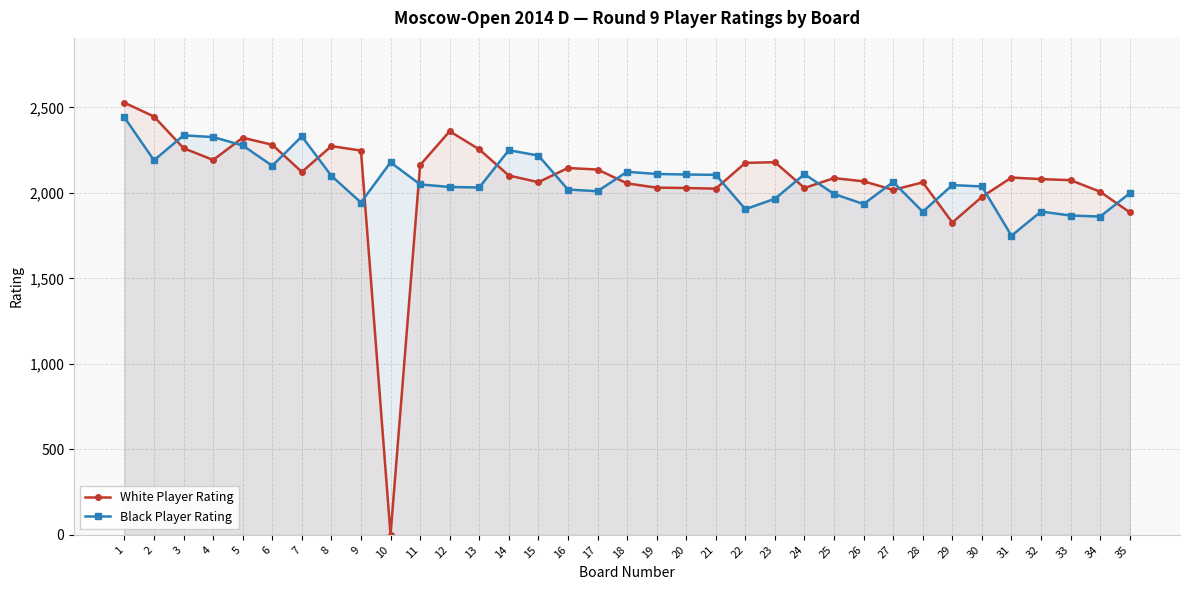

Rank the categories by Black Player Rating value from highest to lowest.

1, 3, 7, 4, 5, 14, 15, 2, 10, 6, 18, 19, 24, 20, 21, 8, 27, 11, 29, 30, 12, 13, 16, 17, 35, 25, 23, 9, 26, 22, 32, 28, 33, 34, 31